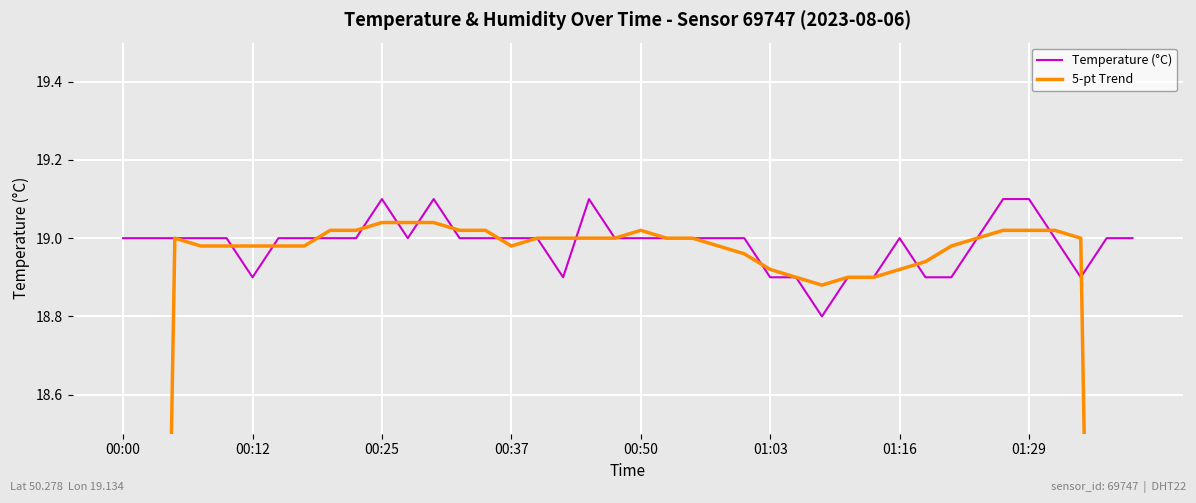

True or false: Temperature (°C) has a value of 11.6 at 00:00.

False